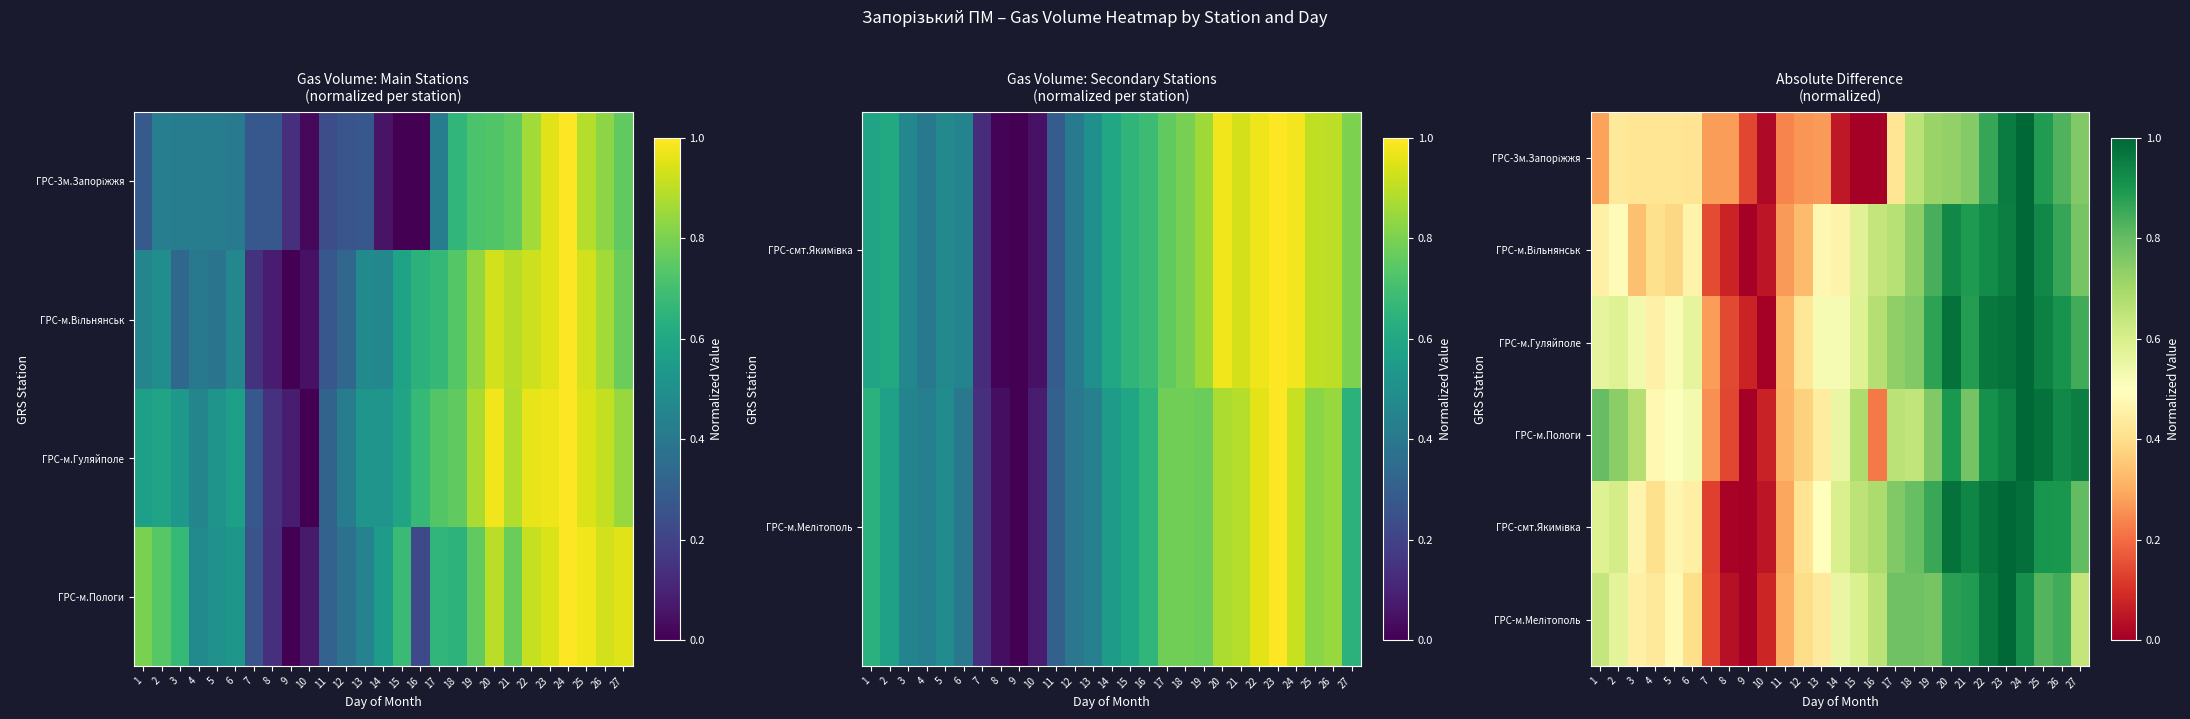

At 25, list the series in order from smallest to largest.

ГРС-м.Мелітополь, ГРС-3м.Запоріжжя, ГРС-смт.Якимівка, ГРС-м.Вільнянськ, ГРС-м.Гуляйполе, ГРС-м.Пологи